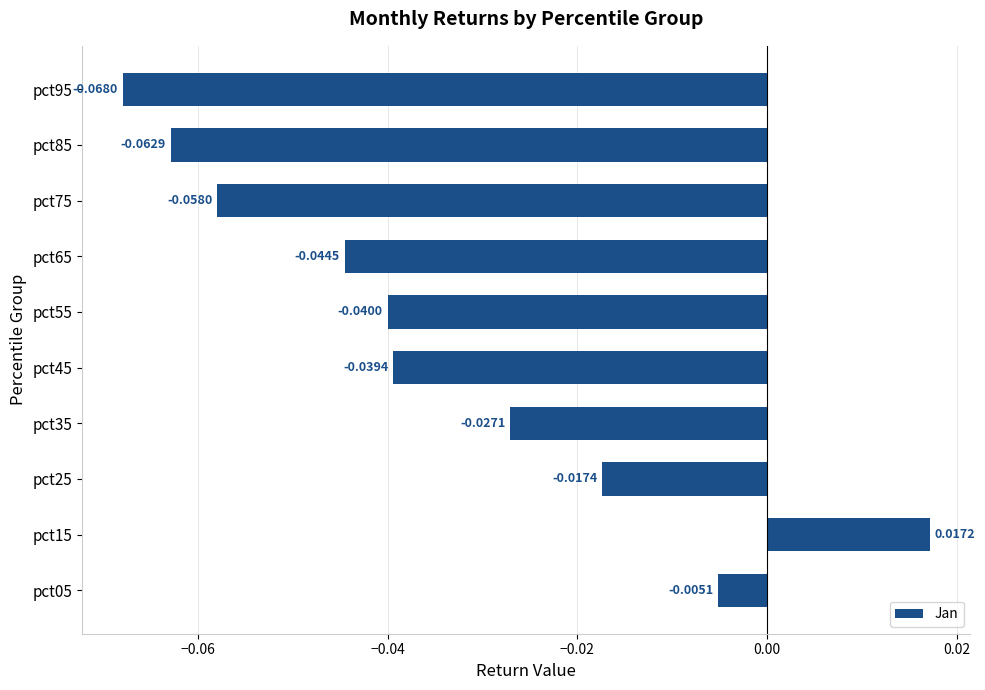

Which category has the lowest value across all series?

pct95